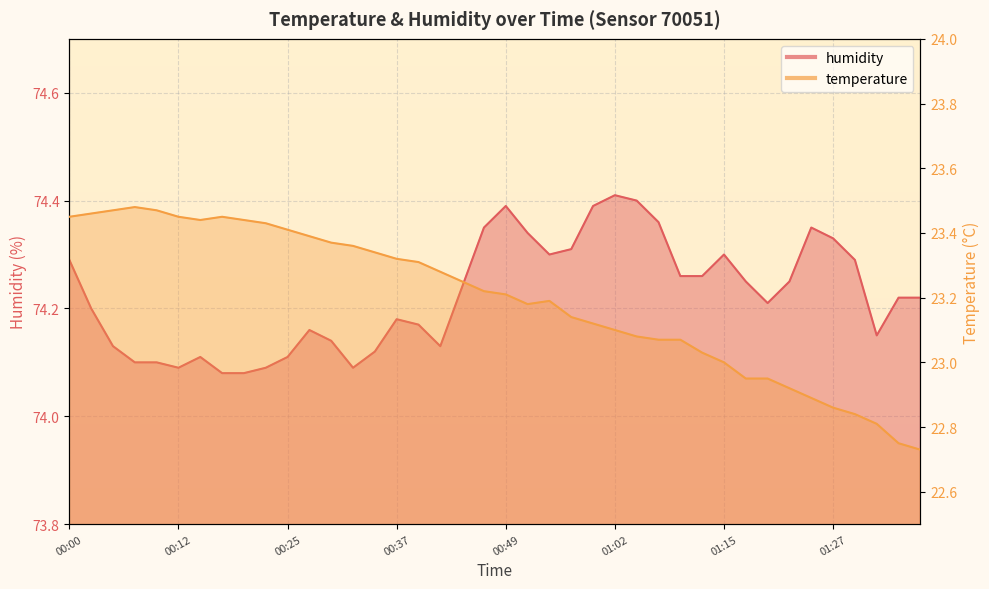

At how many categories does at least one series exceed 59?

40